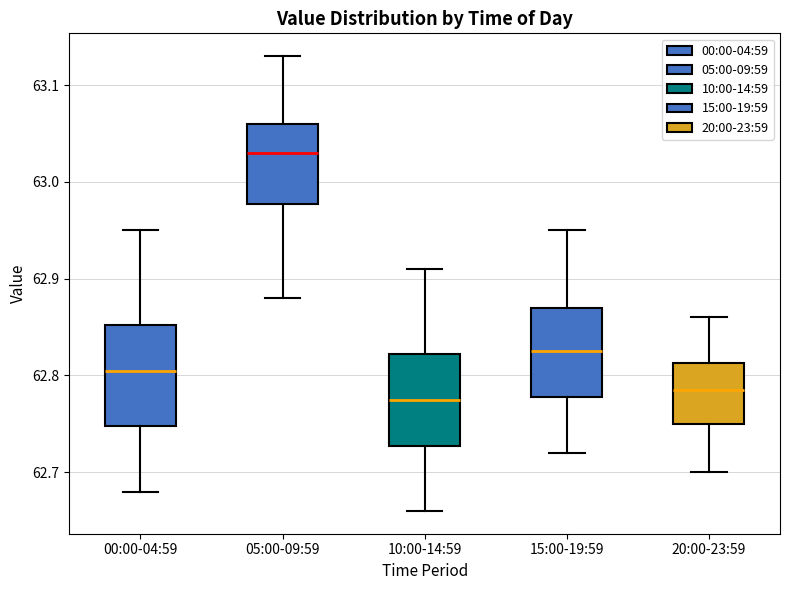

Reading left to right, read every box against the y-axis: the position of its median line, the range the box covers, and the ends of its whiskers. The values are not printed on the chart, so give them approximately, as read against the axis.

00:00-04:59: median 62.81, box 62.75 to 62.85, whiskers 62.68 to 62.95
05:00-09:59: median 63.03, box 62.98 to 63.06, whiskers 62.88 to 63.13
10:00-14:59: median 62.78, box 62.73 to 62.82, whiskers 62.66 to 62.91
15:00-19:59: median 62.83, box 62.78 to 62.87, whiskers 62.72 to 62.95
20:00-23:59: median 62.79, box 62.75 to 62.81, whiskers 62.70 to 62.86